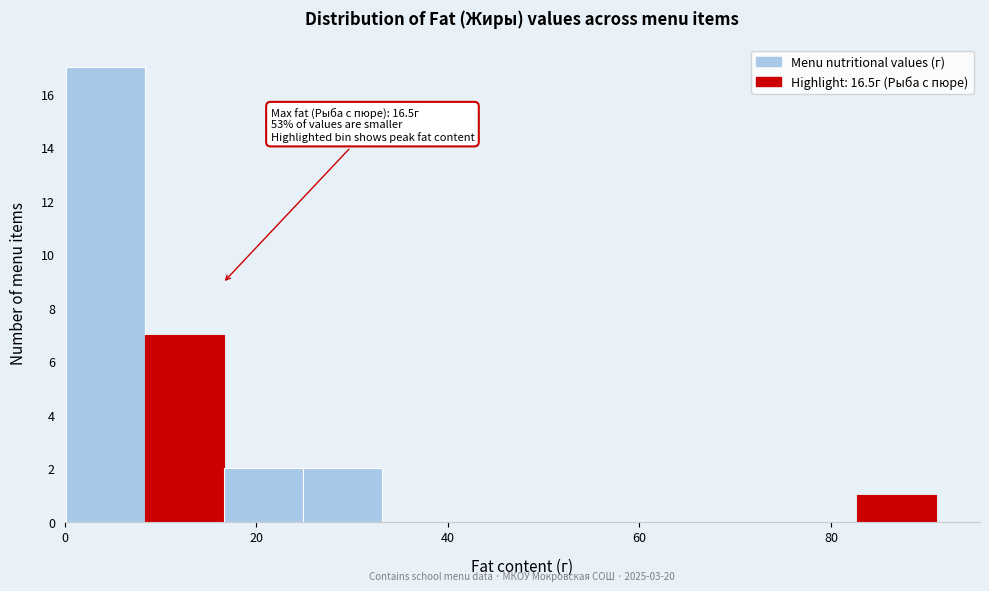

Which range on the x-axis has the tallest bar?

0 to 8